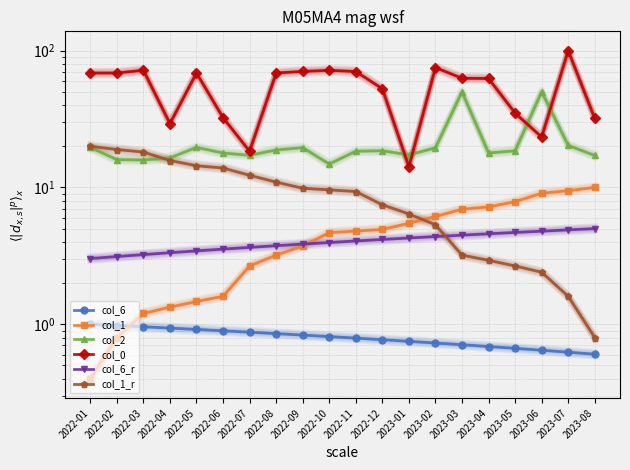

At which label does col_1 reach its peak?

2023-08